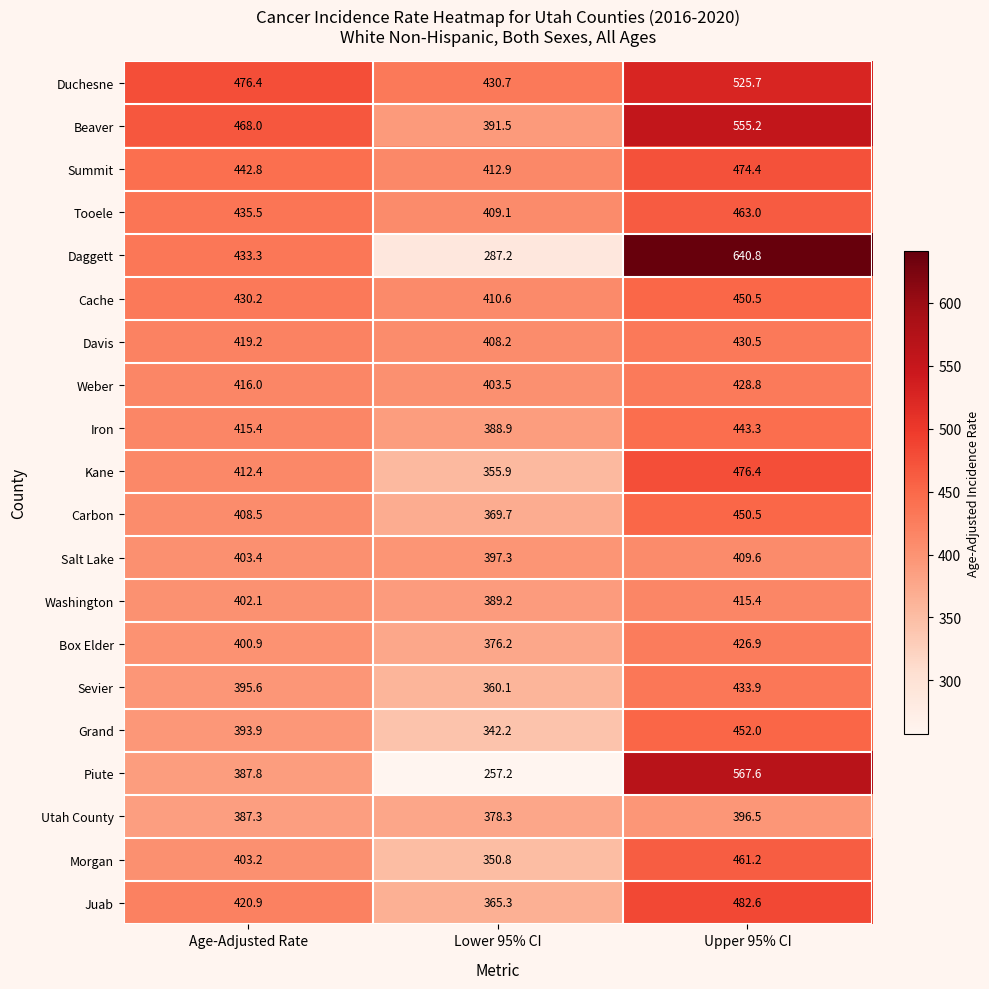

What is the approximate value of Iron at Upper 95% CI?

443.3